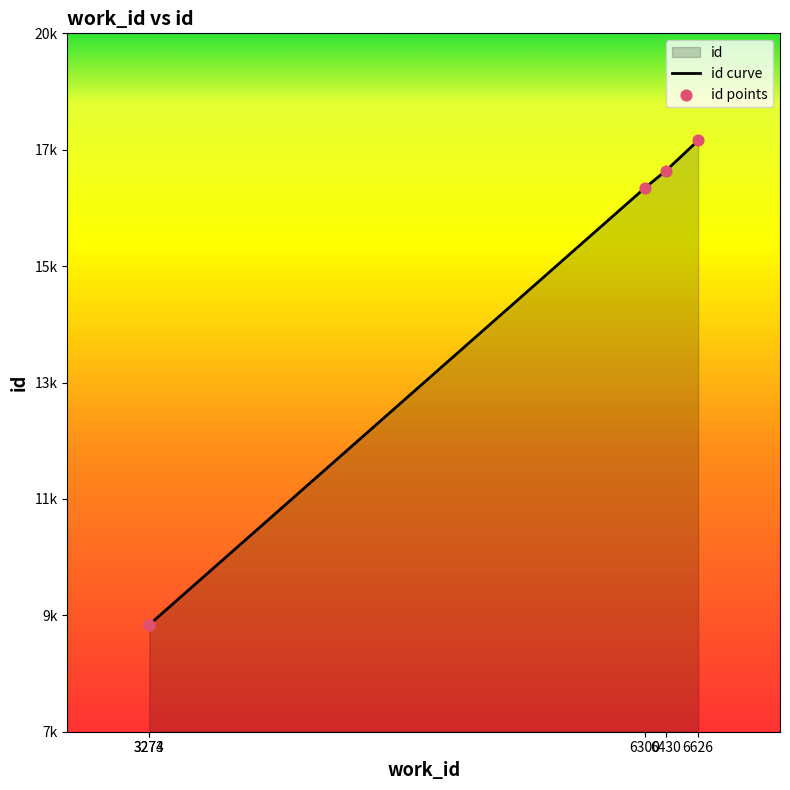

Which has a higher value, 6626 or 3274?

6626